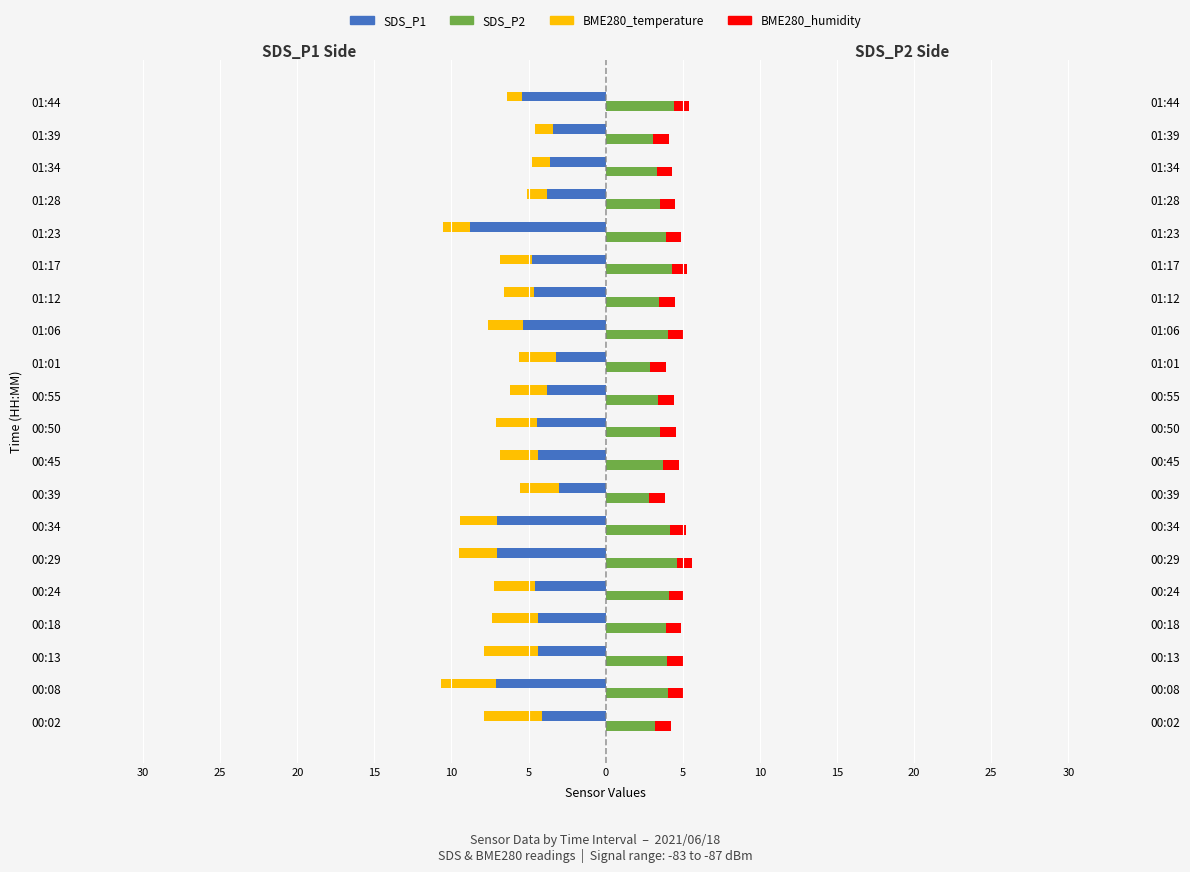

Is it true that SDS_P1 equals -7.6 at 00:24?

False